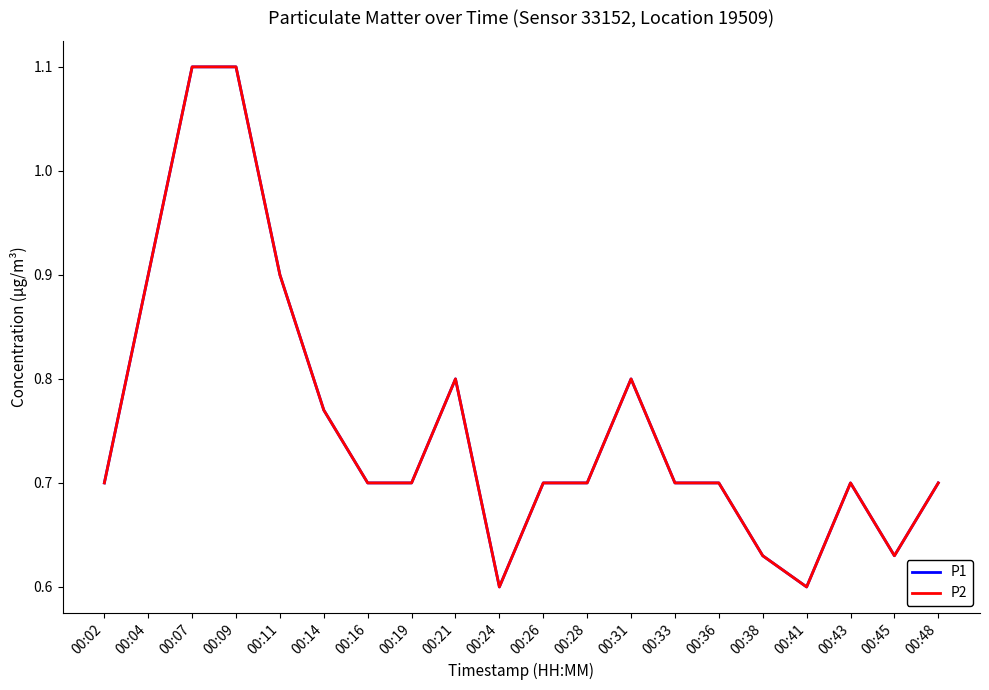

What is the value of the P2 point at the 7th from the left?

0.7